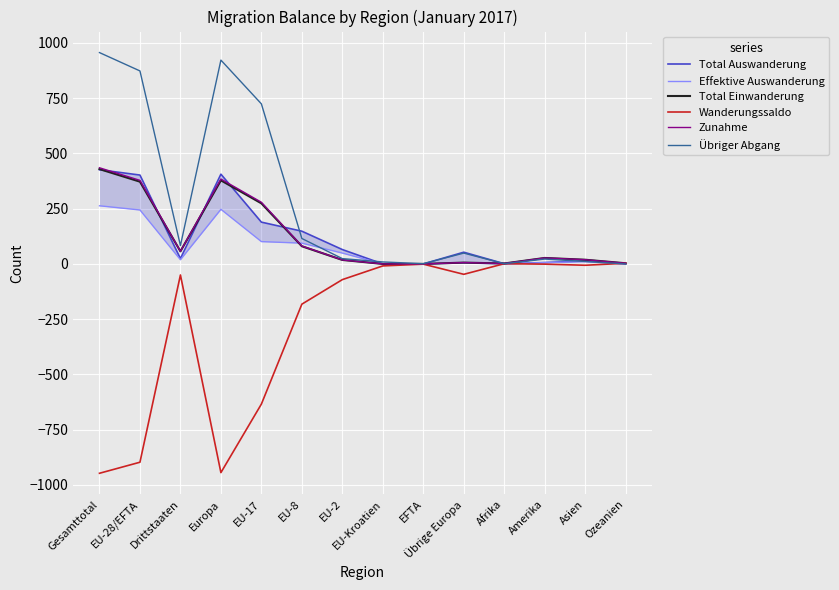

True or false: Übriger Abgang has a value of 11 at Amerika.

False